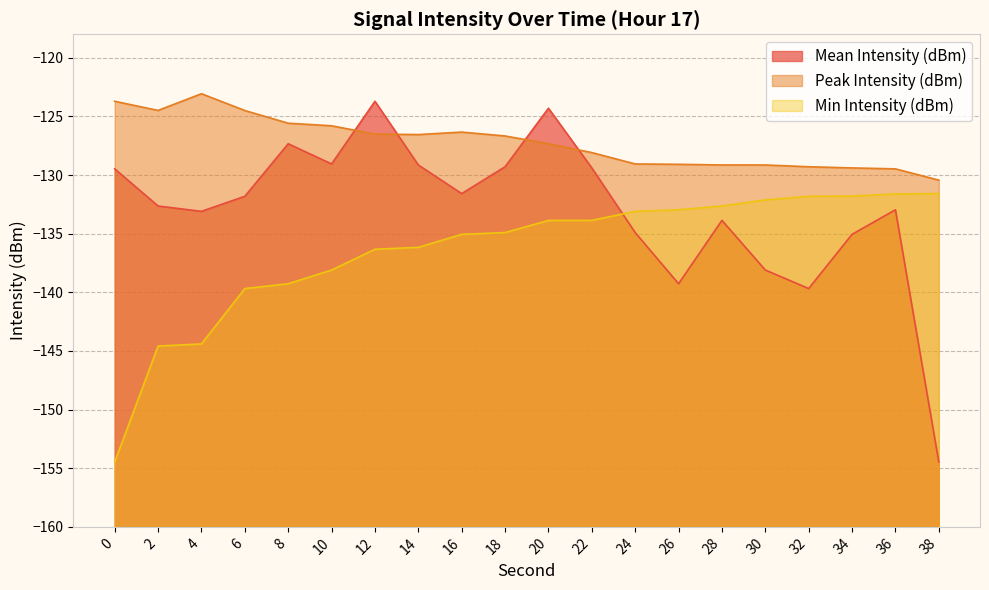

What is the average value of the Peak Intensity (dBm) series?

-127.2